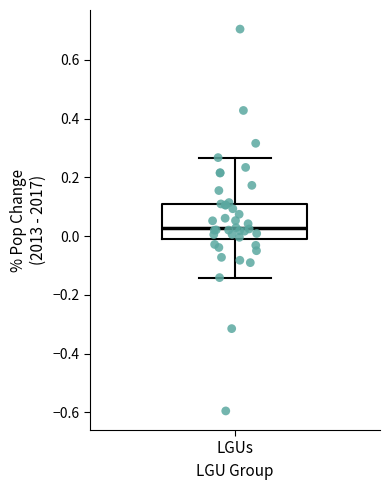

Where does the upper whisker of the box for LGUs end on the y-axis? The values are not printed on the chart, so give them approximately, as read against the axis.

0.26